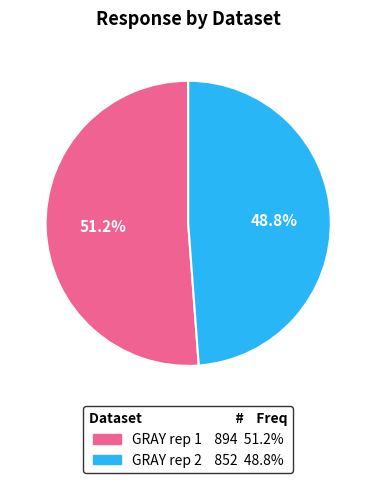

How much of the chart is everything except GRAY rep 1 894 51.2%?

48.8%